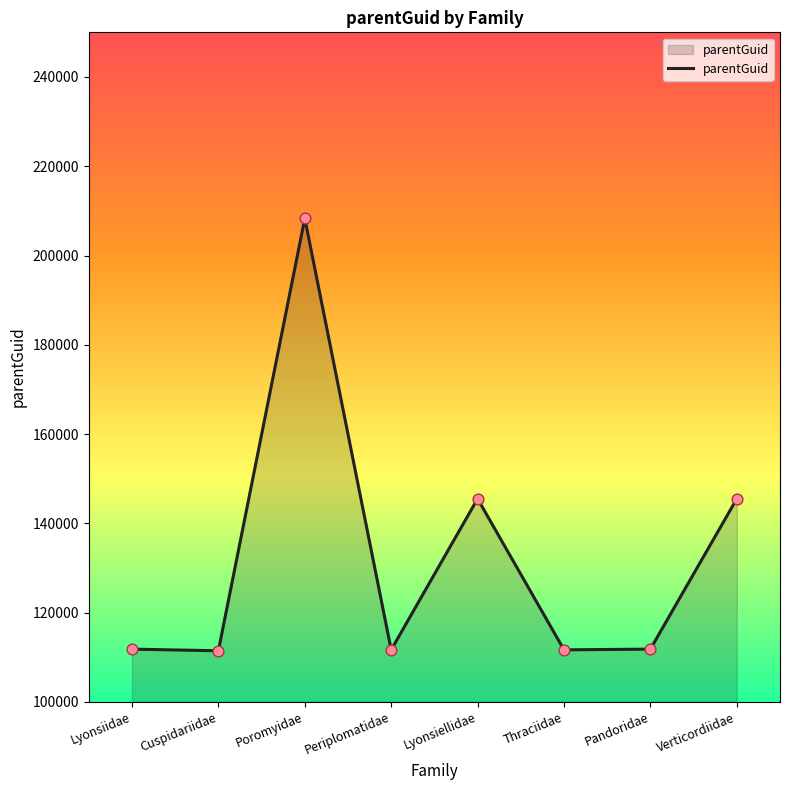

What is the ratio of the value at Periplomatidae to the value at Cuspidariidae?

1.0